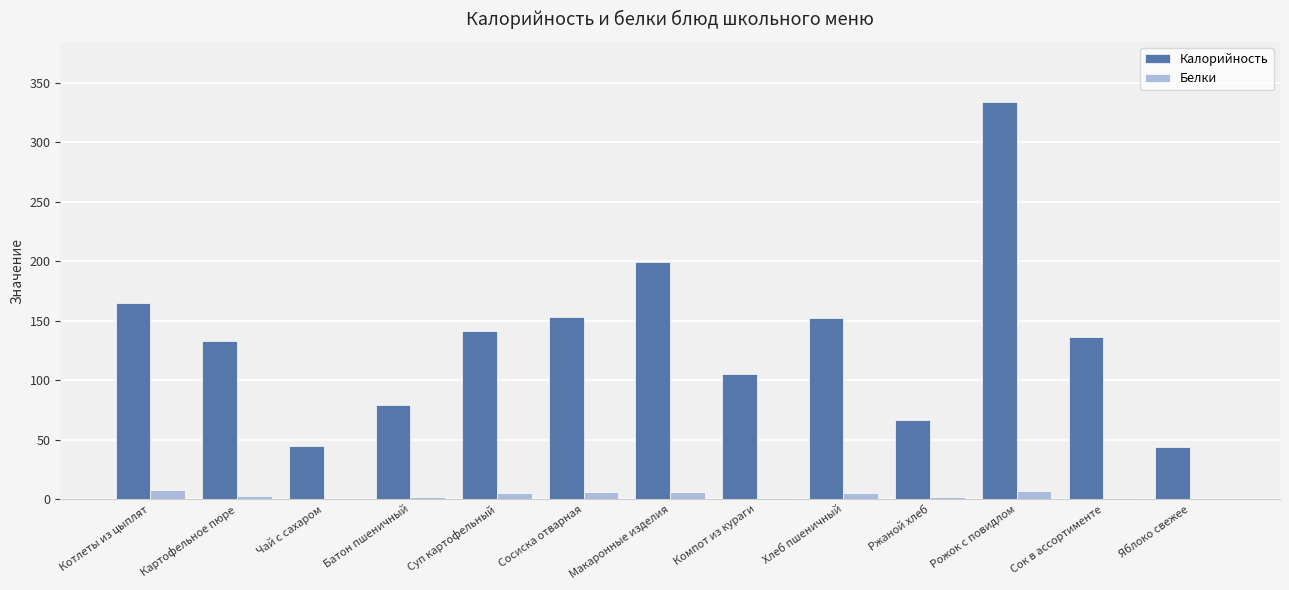

What is the maximum value shown in the chart?

334